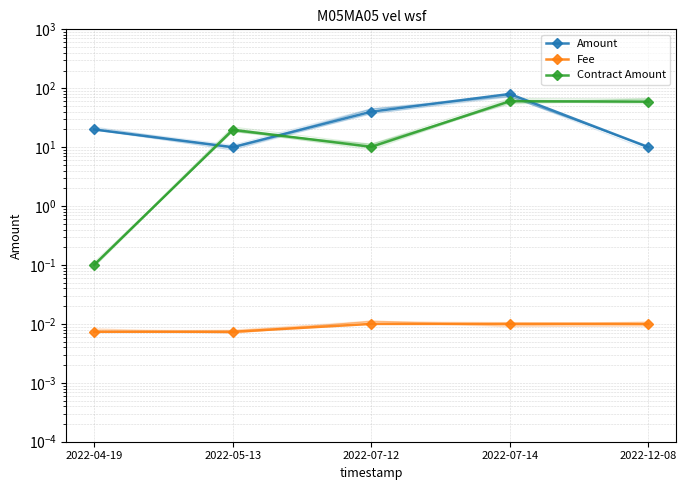

Which series has the largest range (max minus min)?

Amount